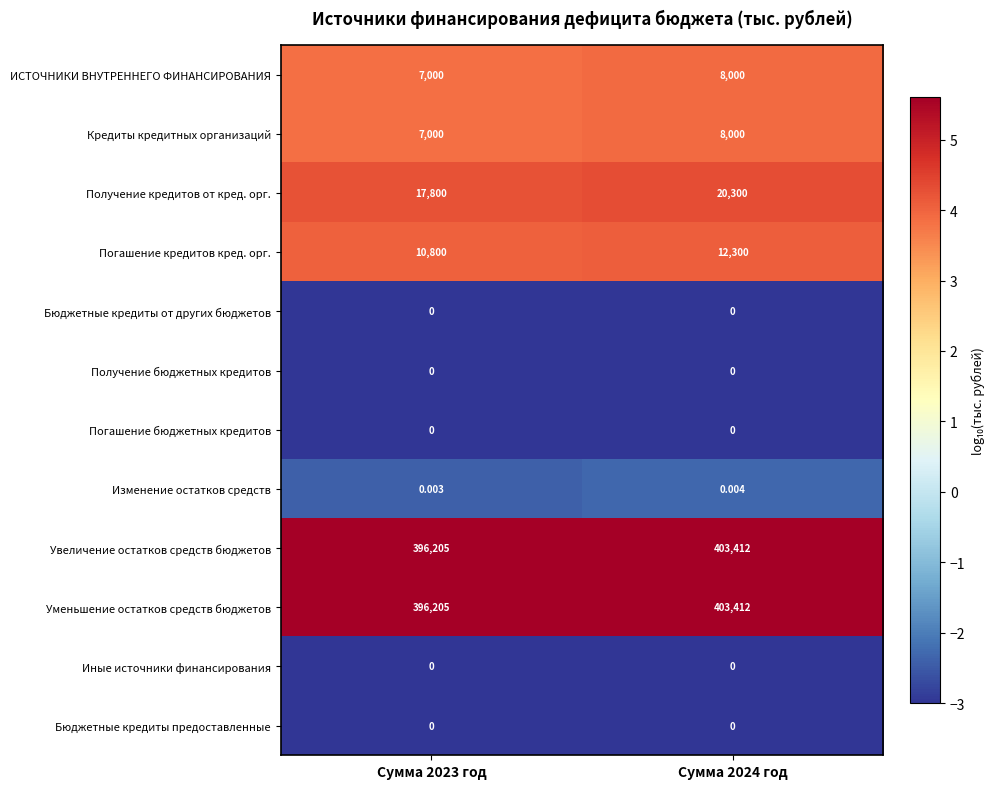

Is the value of Кредиты кредитных организаций at Сумма 2023 год greater than the value of Увеличение остатков средств бюджетов at Сумма 2023 год?

No